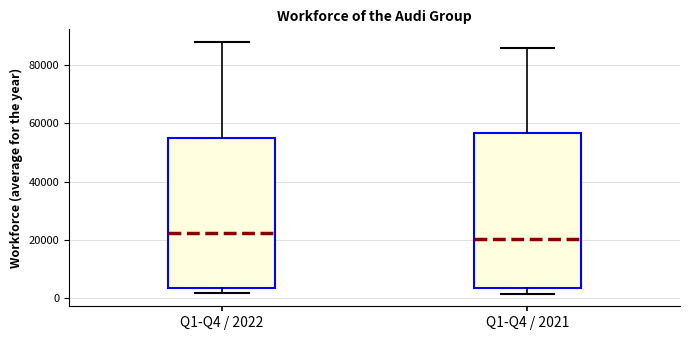

Reading left to right, read every box against the y-axis: the position of its median line, the range the box covers, and the ends of its whiskers. The values are not printed on the chart, so give them approximately, as read against the axis.

Q1-Q4 / 2022: median 22000, box 4000 to 56000, whiskers 2000 to 88000
Q1-Q4 / 2021: median 20000, box 4000 to 56000, whiskers 2000 to 86000